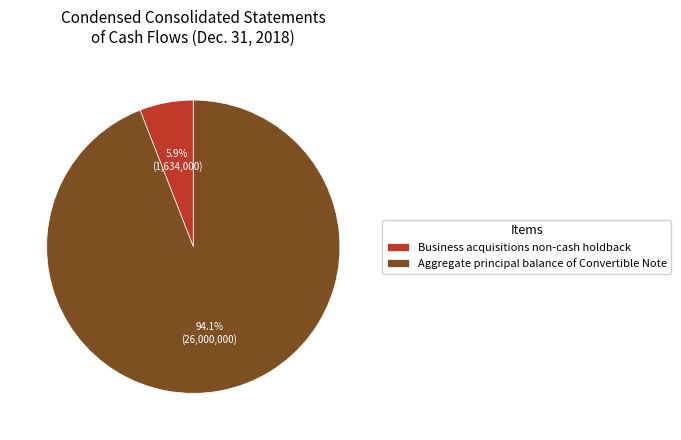

To the nearest percent, what is the combined percentage of Aggregate principal balance of Convertible Note and Business acquisitions non-cash holdback?

100%